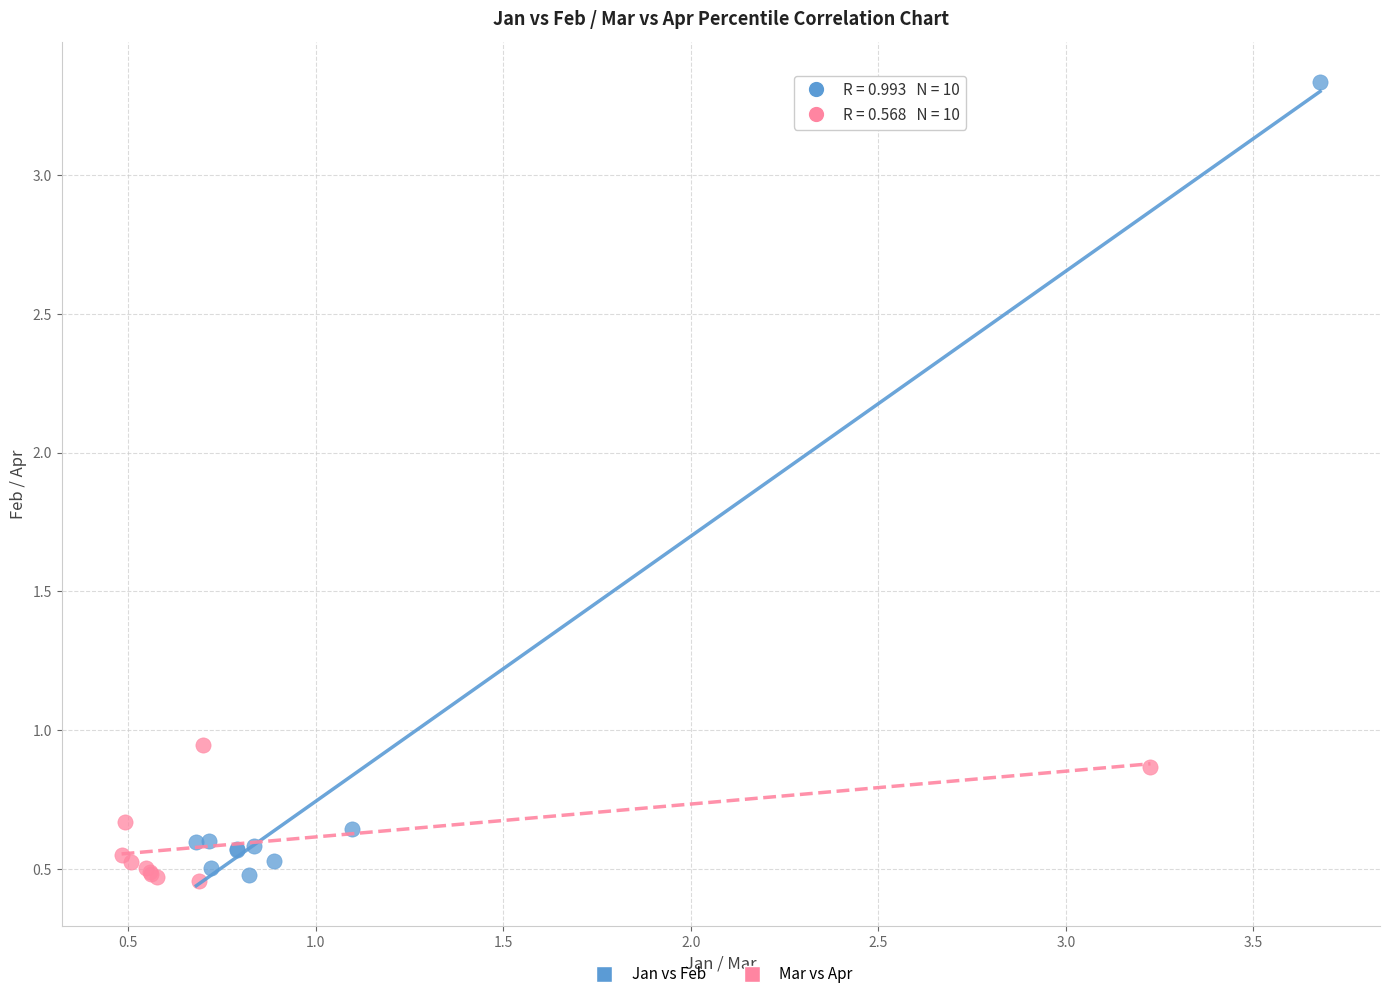

Which series reaches the maximum Y coordinate?

Jan vs Feb